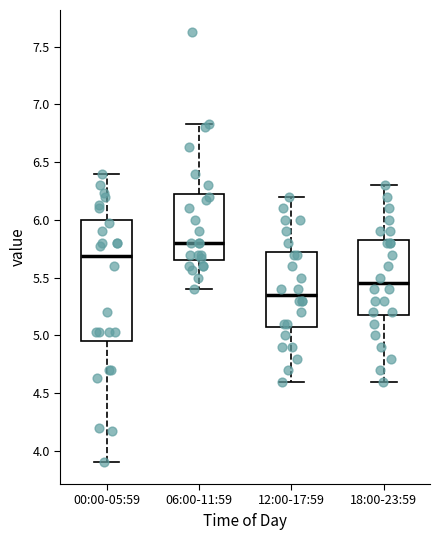

Where does the upper whisker of the box for 12:00-17:59 end on the y-axis? The values are not printed on the chart, so give them approximately, as read against the axis.

6.20